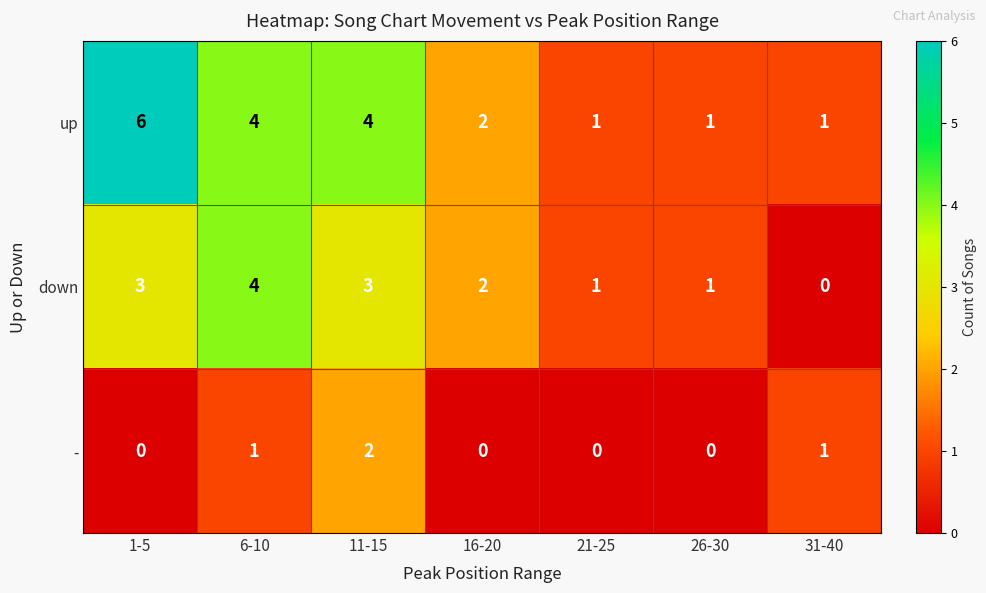

What is the difference between the maximum and minimum values in the up series?

5